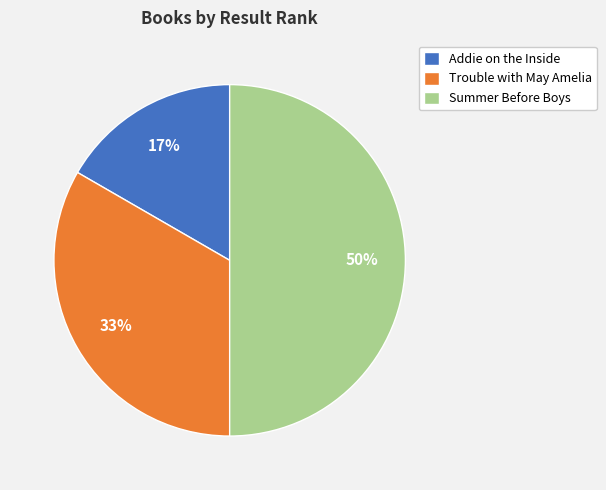

What percentage is the Addie on the Inside slice, to the nearest percent?

17%